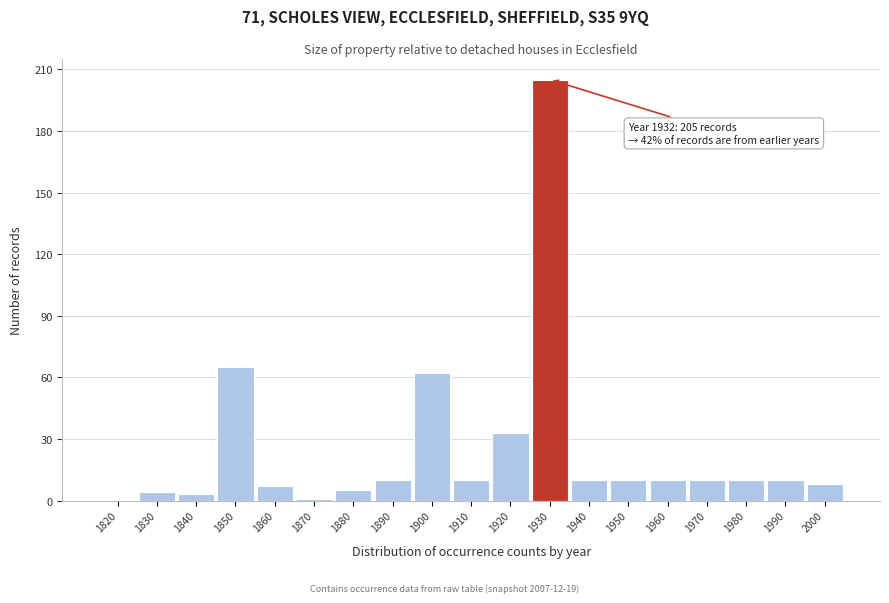

Reading right to left, transcribe all the data shown in this chart.

2000=8	1990=10	1980=10	1970=10	1960=10	1950=10	1940=10	1930=205	1920=33	1910=10	1900=62	1890=10	1880=5	1870=1	1860=7	1850=65	1840=3	1830=4	1820=0